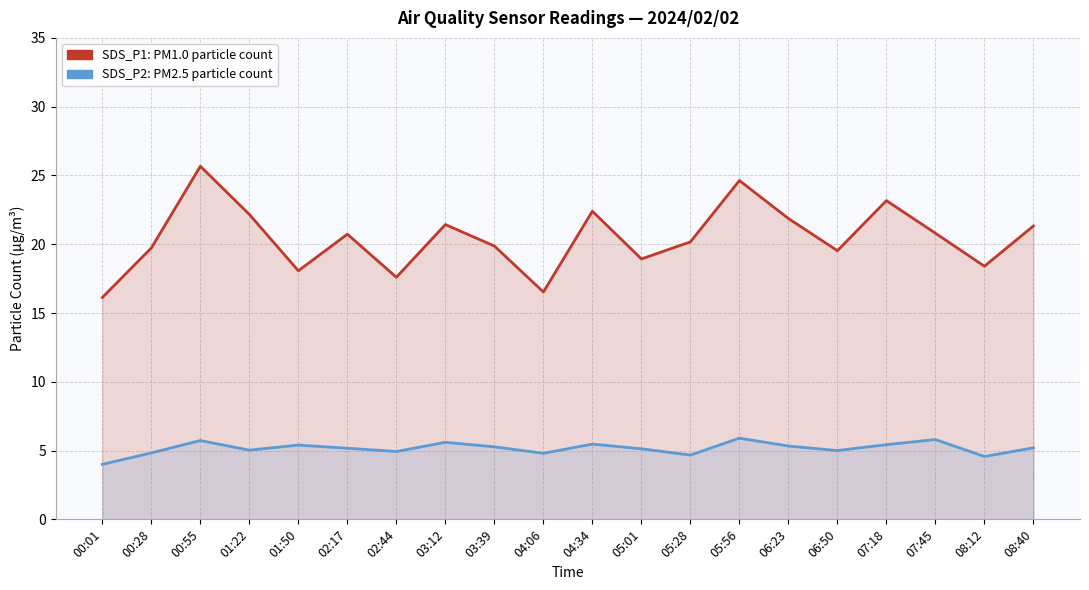

Does the chart display data point markers on the line(s)?

No